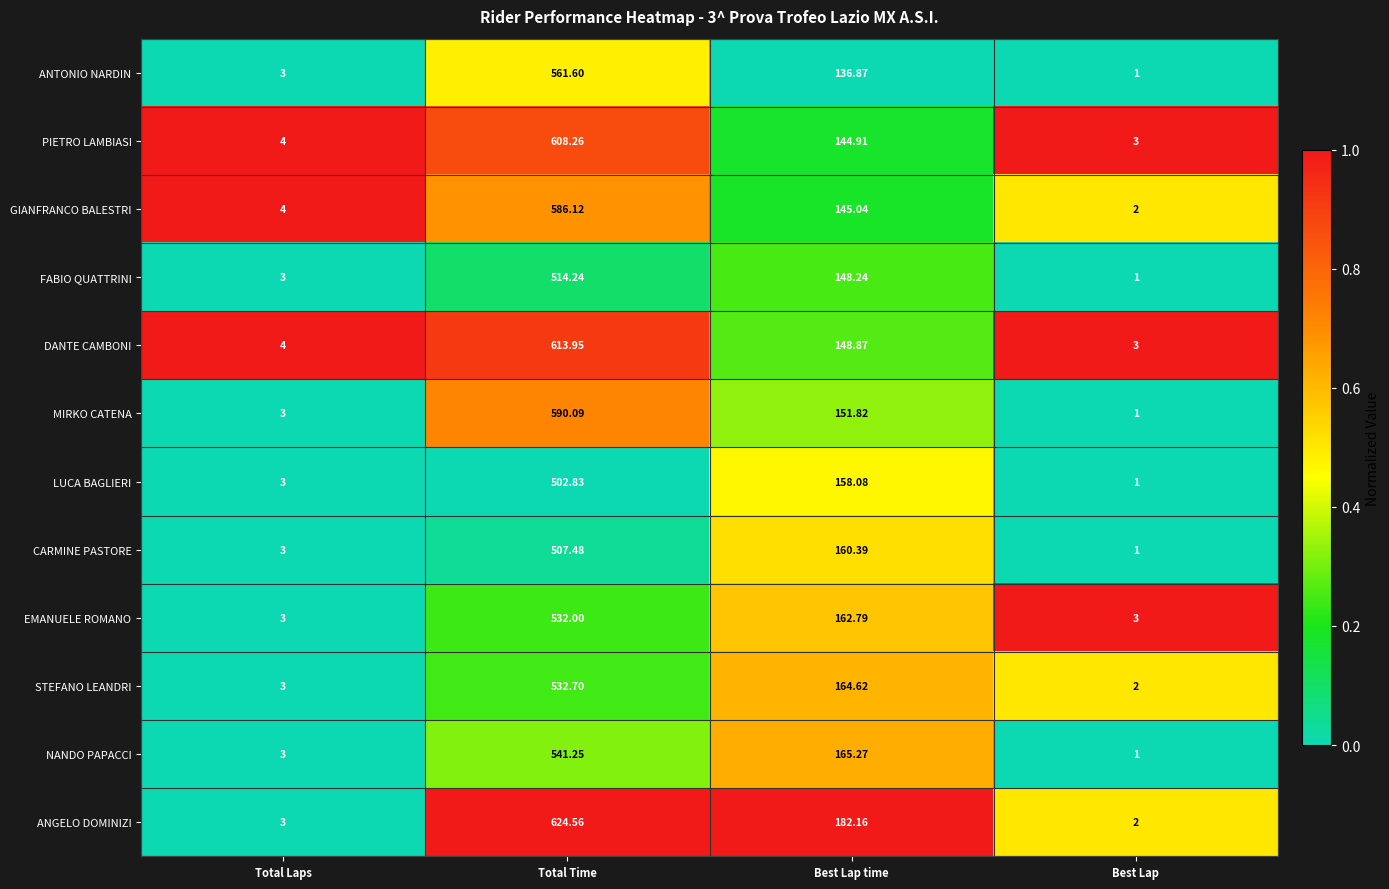

List the series in order of their peak value, highest first.

ANGELO DOMINIZI, DANTE CAMBONI, PIETRO LAMBIASI, MIRKO CATENA, GIANFRANCO BALESTRI, ANTONIO NARDIN, NANDO PAPACCI, STEFANO LEANDRI, EMANUELE ROMANO, FABIO QUATTRINI, CARMINE PASTORE, LUCA BAGLIERI